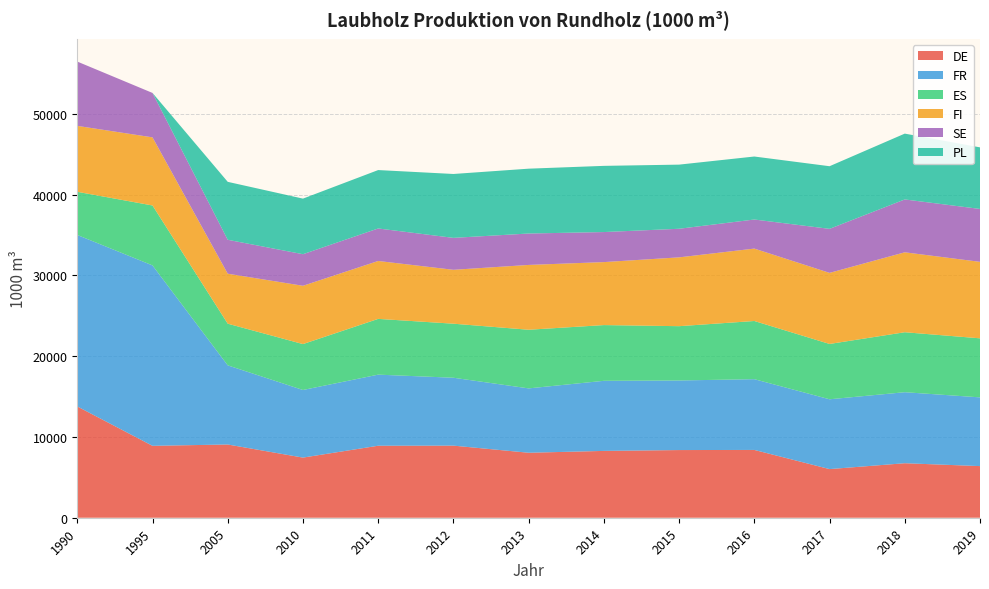

Reading left to right, what are all the values shown in this chart?

DE: 1990=13779	1995=8903	2005=9068	2010=7446	2011=8915	2012=8927	2013=8046	2014=8274	2015=8379	2016=8395	2017=6022	2018=6749	2019=6393
FR: 1990=21232	1995=22339	2005=9799	2010=8371	2011=8802	2012=8407	2013=7969	2014=8679	2015=8617	2016=8761	2017=8644	2018=8793	2019=8511
ES: 1990=5344	1995=7421	2005=5160	2010=5684	2011=6903	2012=6691	2013=7260	2014=6900	2015=6721	2016=7203	2017=6850	2018=7425	2019=7309
FI: 1990=8164	1995=8434	2005=6188	2010=7218	2011=7171	2012=6673	2013=8026	2014=7799	2015=8522	2016=8966	2017=8802	2018=9898	2019=9470
SE: 1990=7961	1995=5500	2005=4200	2010=3910	2011=4025	2012=3954	2013=3890	2014=3720	2015=3540	2016=3600	2017=5450	2018=6545	2019=6550
PL: 1990=0	1995=0	2005=7174	2010=6882	2011=7231	2012=7910	2013=8028	2014=8195	2015=7941	2016=7799	2017=7755	2018=8150	2019=7625